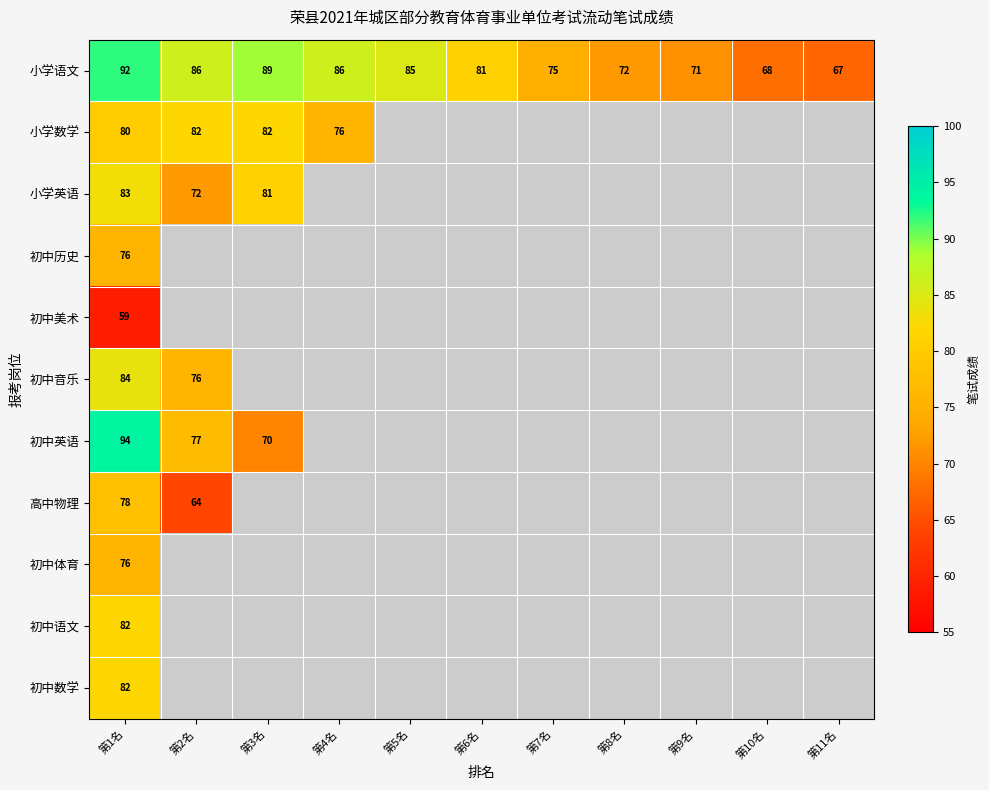

At how many categories does at least one series exceed 61?

11